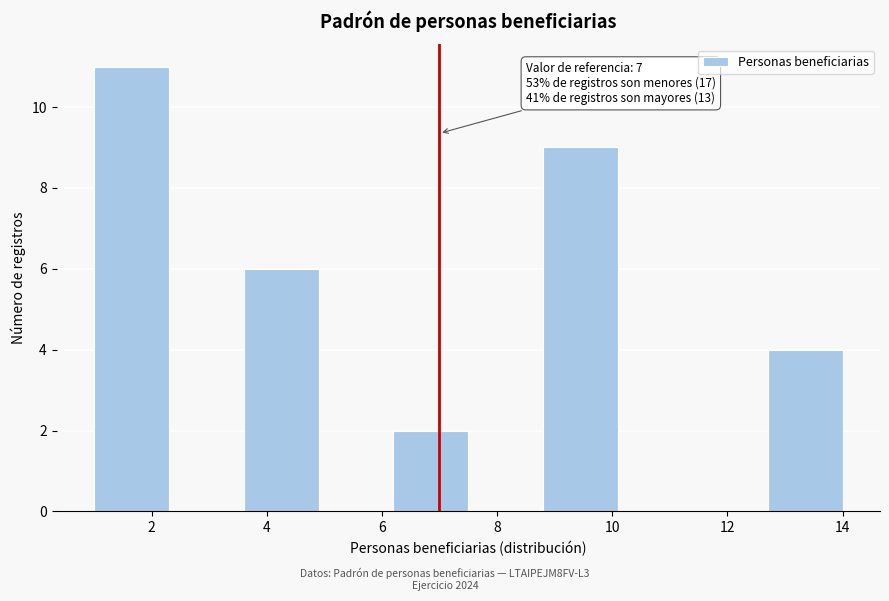

Over which range of the x-axis is the bar tallest?

1.0 to 2.3